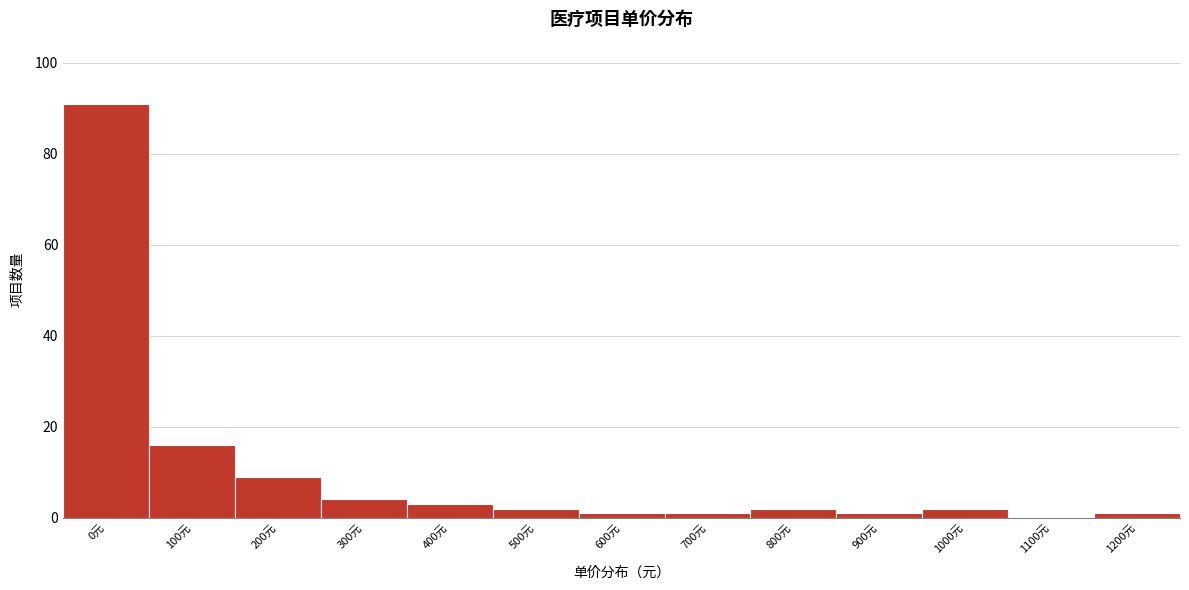

Reading right to left, extract all data points from this chart.

1200元=1	1100元=0	1000元=2	900元=1	800元=2	700元=1	600元=1	500元=2	400元=3	300元=4	200元=9	100元=16	0元=91